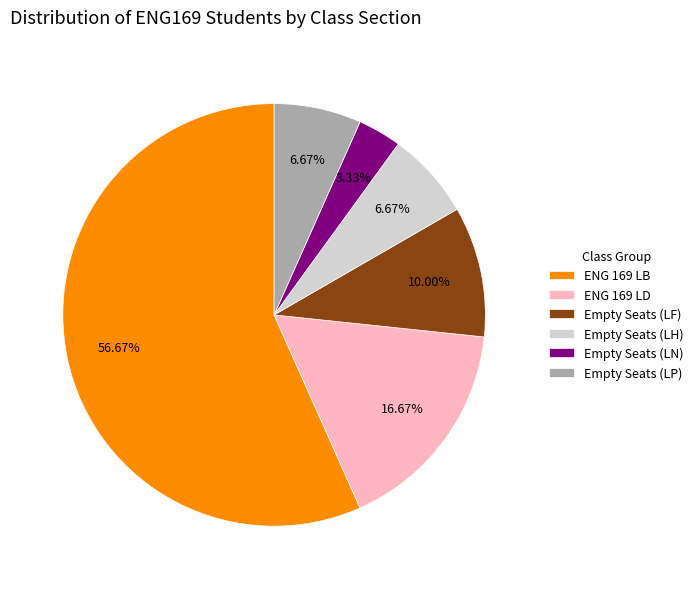

Which category has the smallest portion of the pie?

Empty Seats (LN)